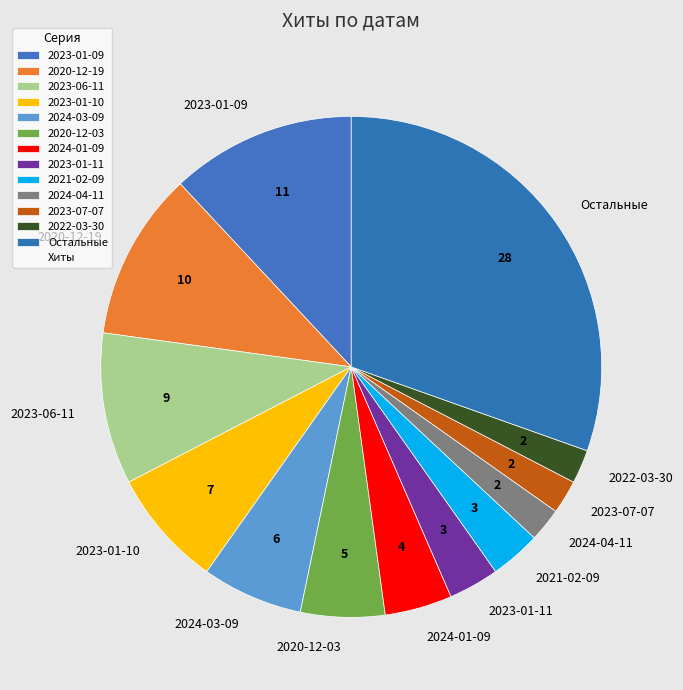

Is it true that 2023-01-11 is 3% of the pie?

True